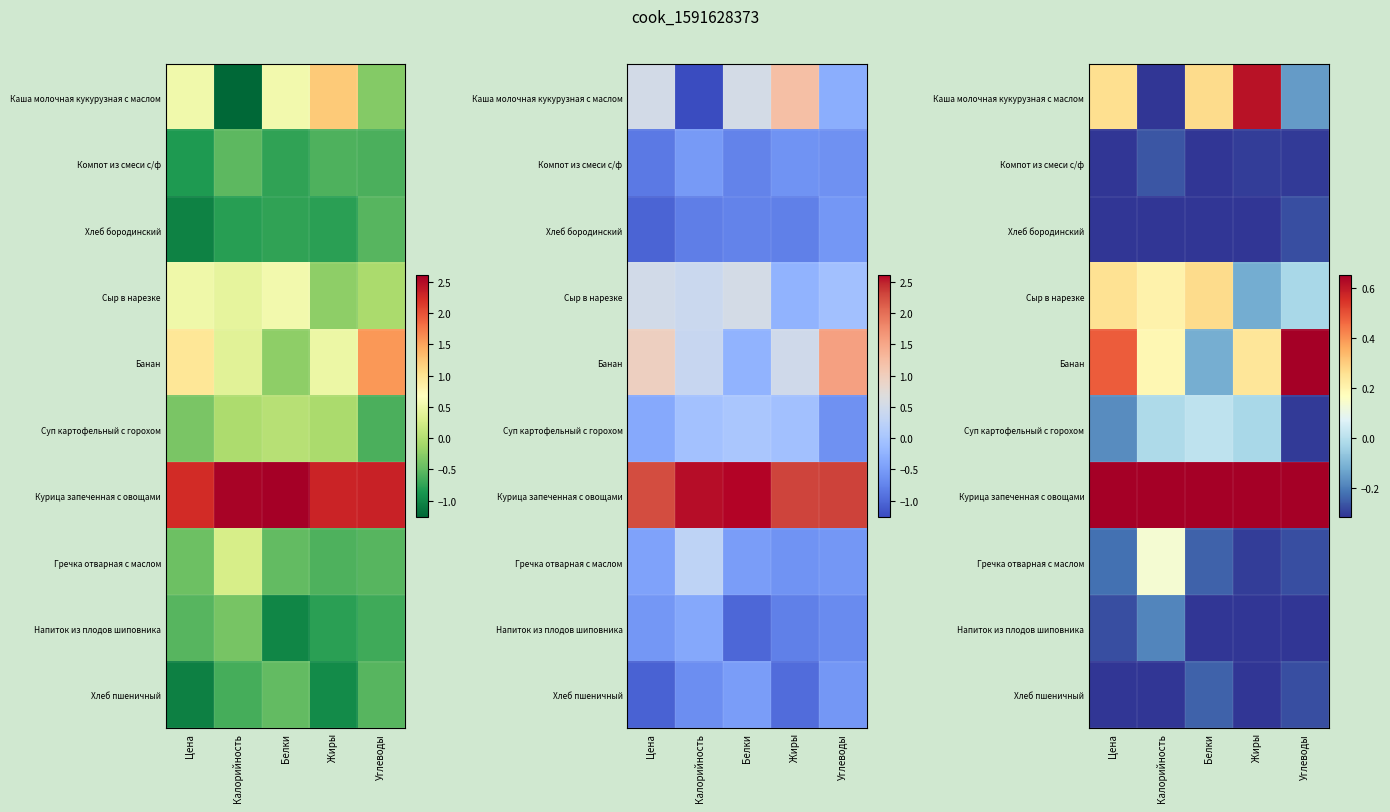

Which has a higher value, Углеводы or Жиры?

Жиры